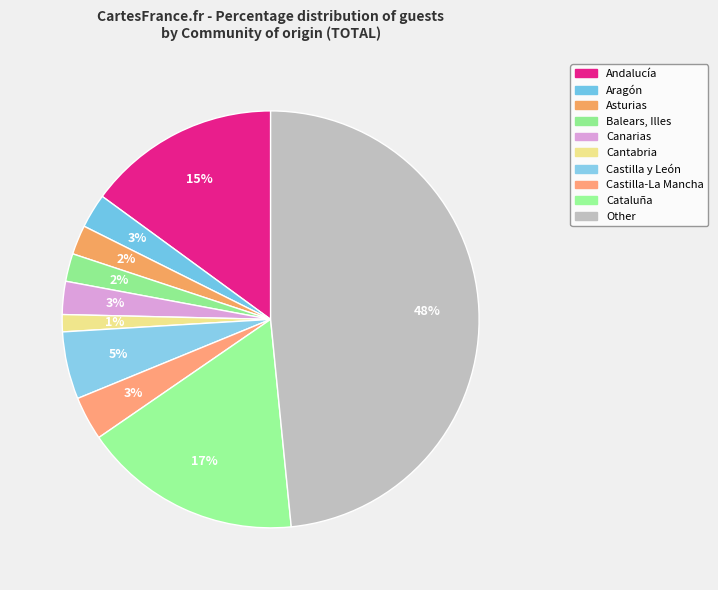

To the nearest percent, what percentage of the pie is Balears, Illes?

2%